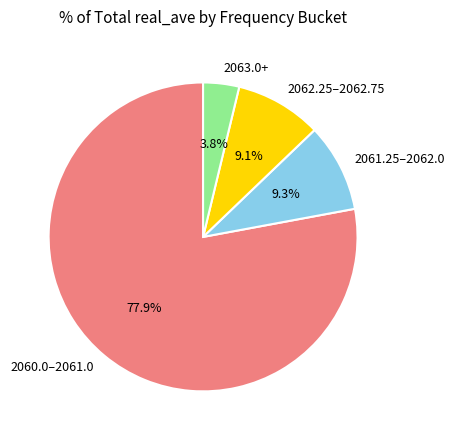

Is there a majority slice in this chart?

Yes